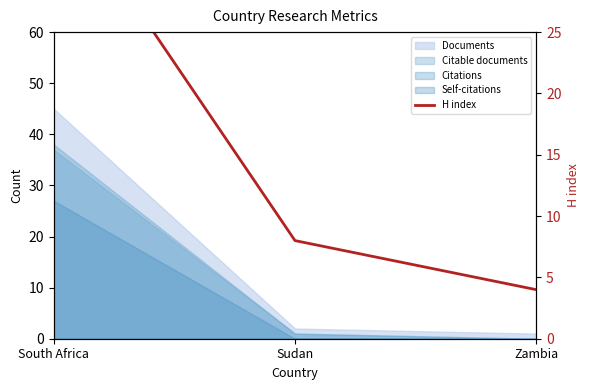

Approximately how many times larger is the value at South Africa compared to Zambia?

9.2